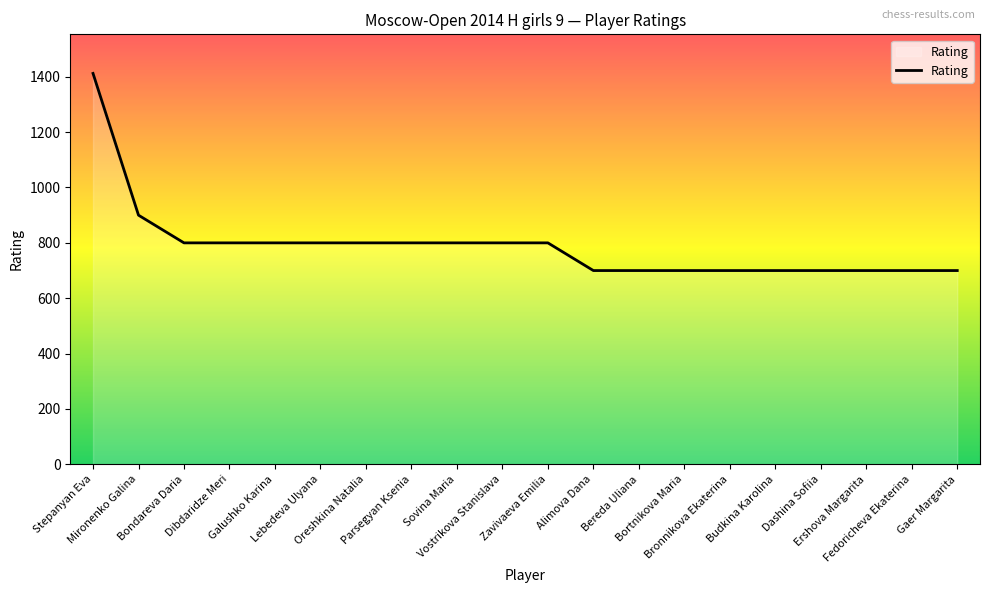

What is the maximum value shown in the chart?

1412